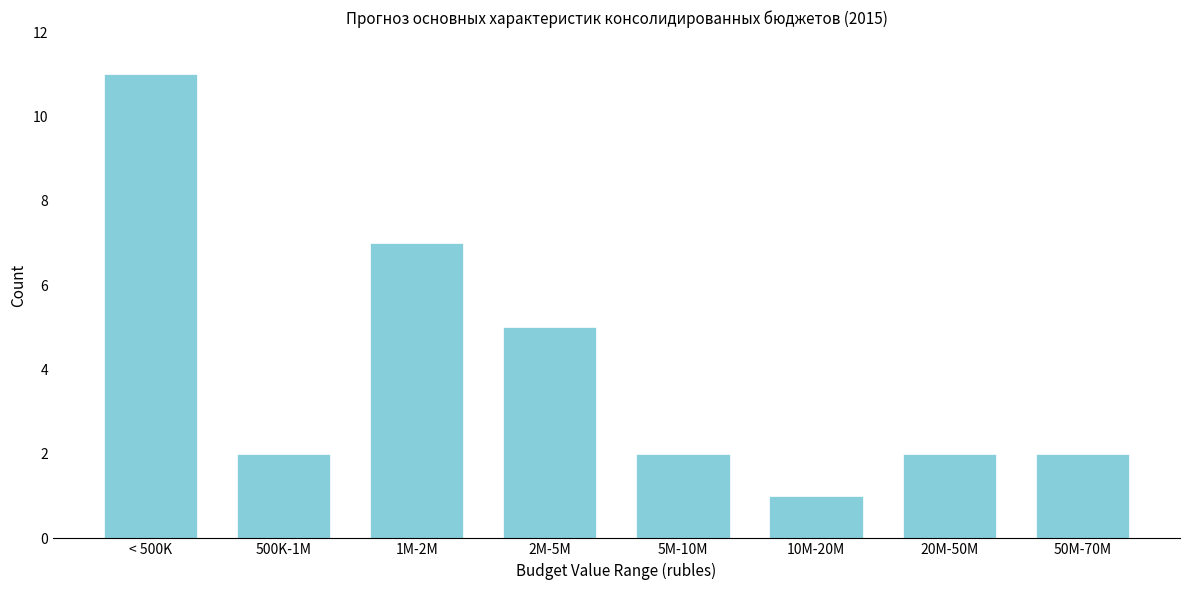

Reading left to right, list all the values displayed in this chart.

11	2	7	5	2	1	2	2